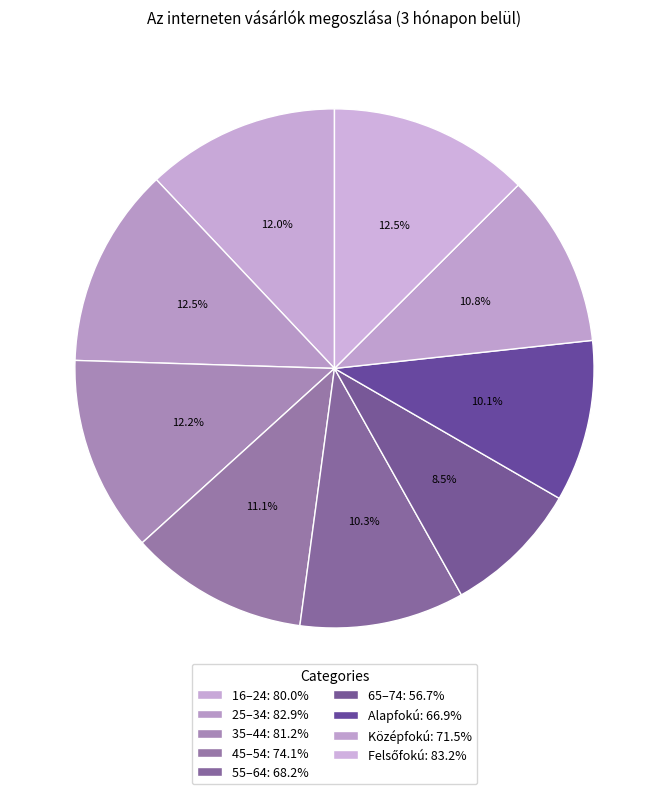

How many segments does this pie chart have?

9